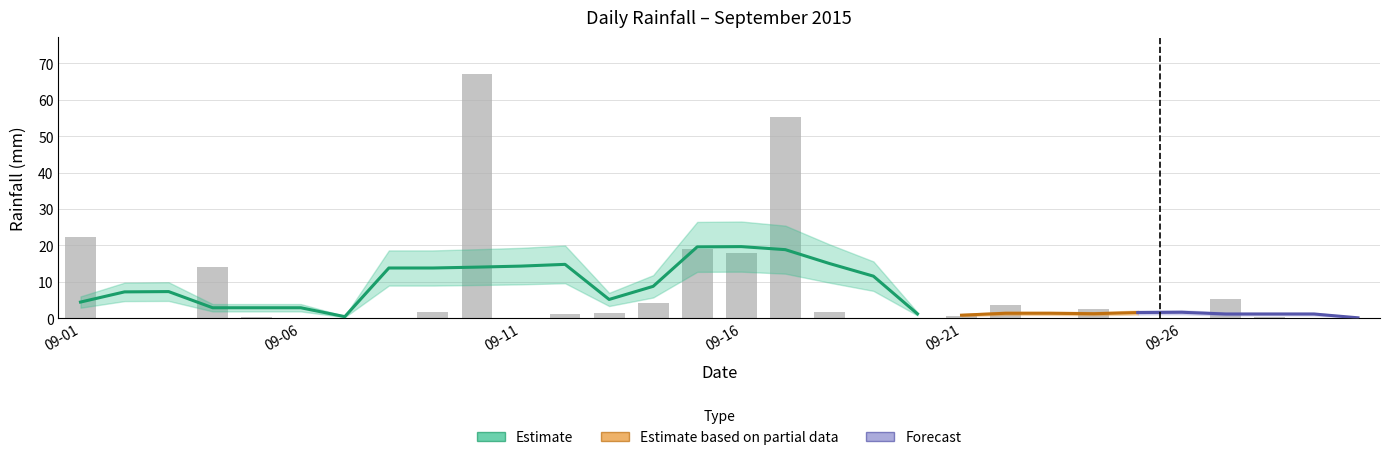

List the labels in order of value, smallest first.

2015-09-02, 2015-09-03, 2015-09-06, 2015-09-07, 2015-09-08, 2015-09-11, 2015-09-19, 2015-09-20, 2015-09-23, 2015-09-25, 2015-09-26, 2015-09-30, 2015-09-29, 2015-09-05, 2015-09-28, 2015-09-21, 2015-09-12, 2015-09-13, 2015-09-09, 2015-09-18, 2015-09-24, 2015-09-22, 2015-09-14, 2015-09-27, 2015-09-04, 2015-09-16, 2015-09-15, 2015-09-01, 2015-09-17, 2015-09-10